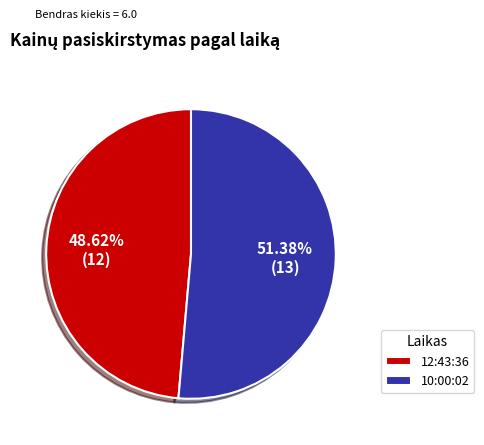

What percentage do 10:00:02 and 12:43:36 together represent?

100.0%